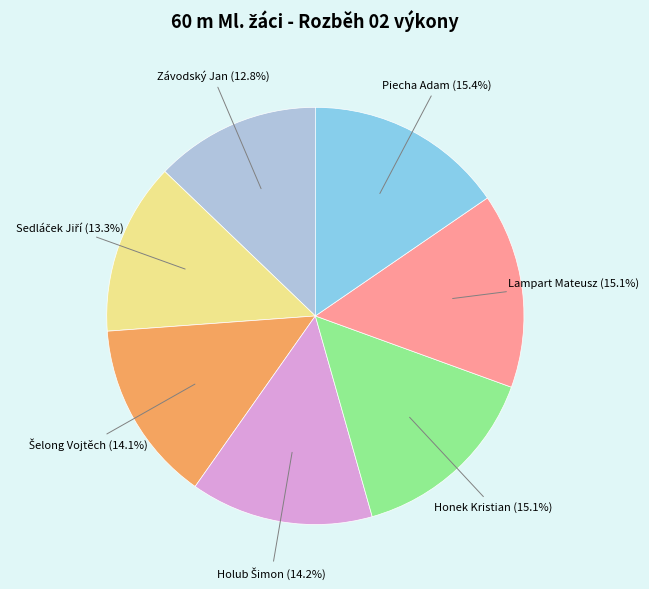

Is there a majority slice in this chart?

No